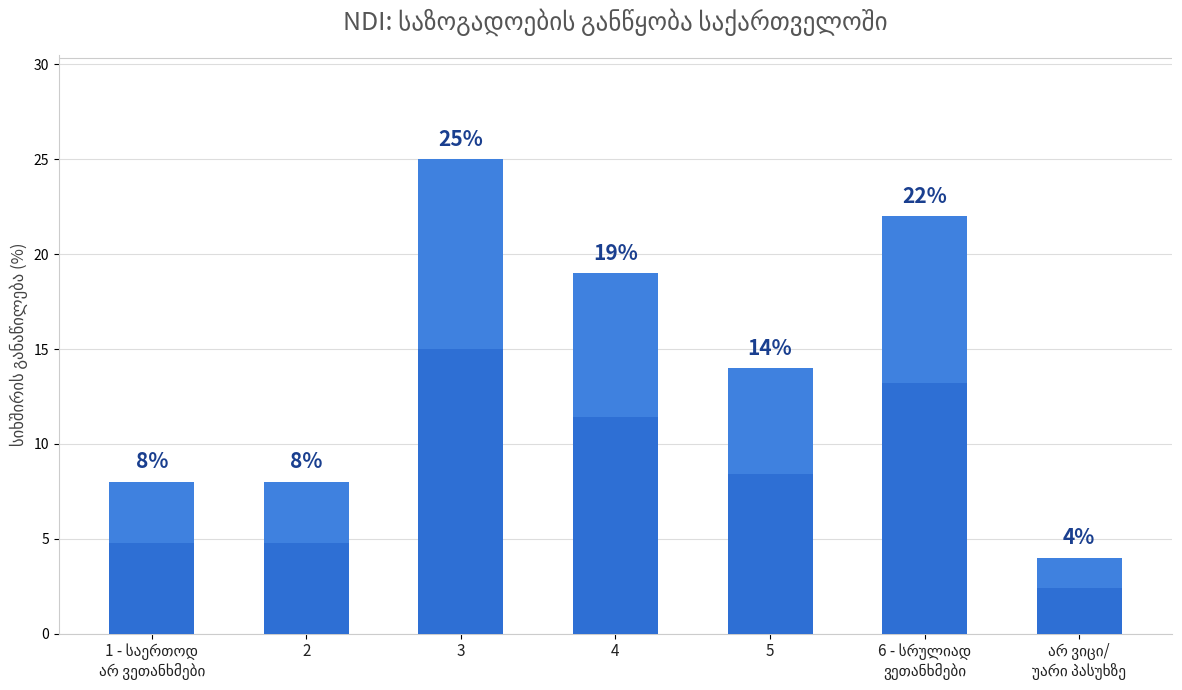

The value at 4 is 19. True or false?

True